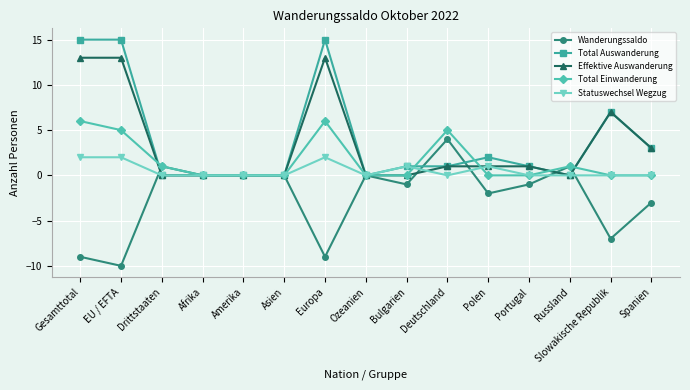

How many lines are shown in the chart?

5